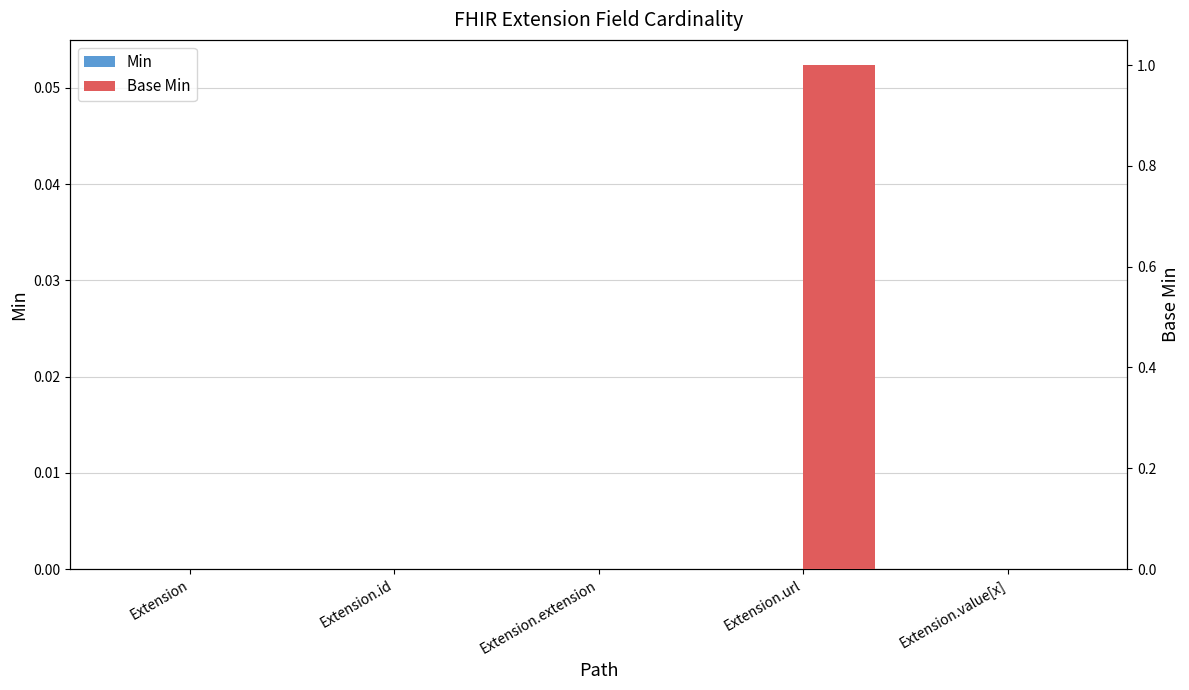

Are the bars horizontal?

No